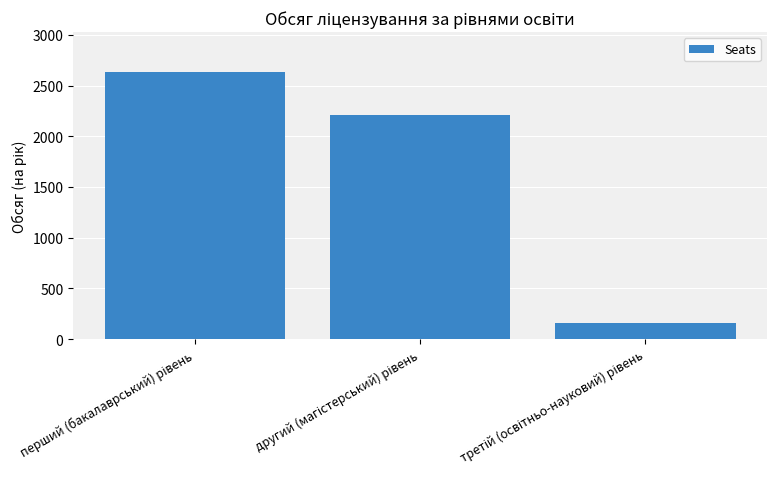

What is the value of the 2nd bar from the left?

2214